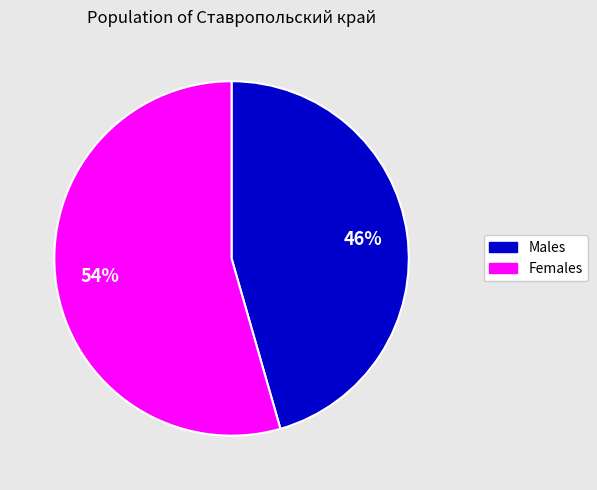

Is there any slice that represents more than half of the pie?

Yes